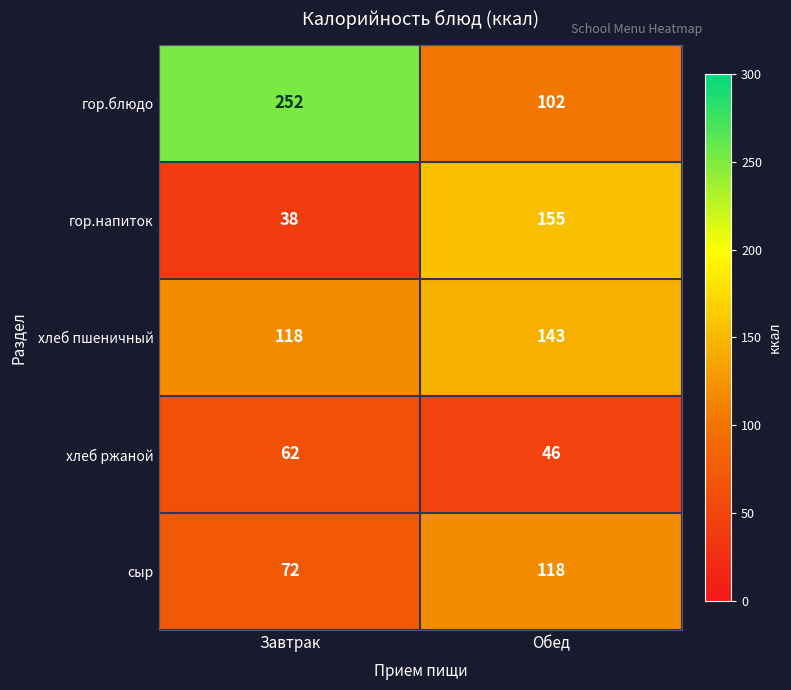

Which series changed the most between Завтрак and Обед?

гор.блюдо